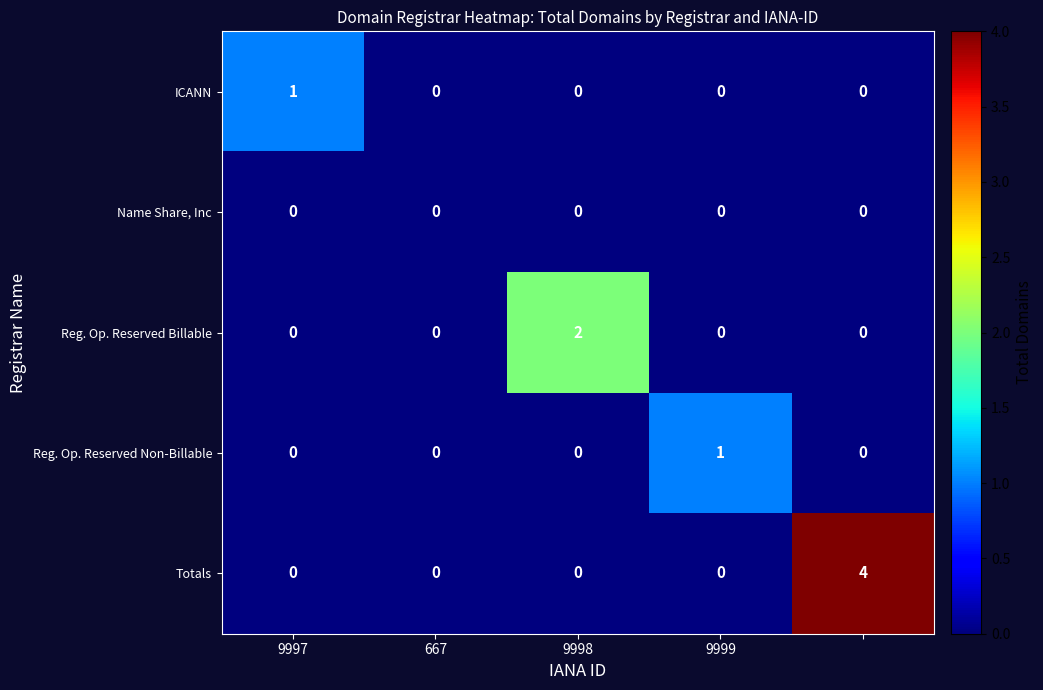

How many values in the Reg. Op. Reserved Billable series exceed 0?

1